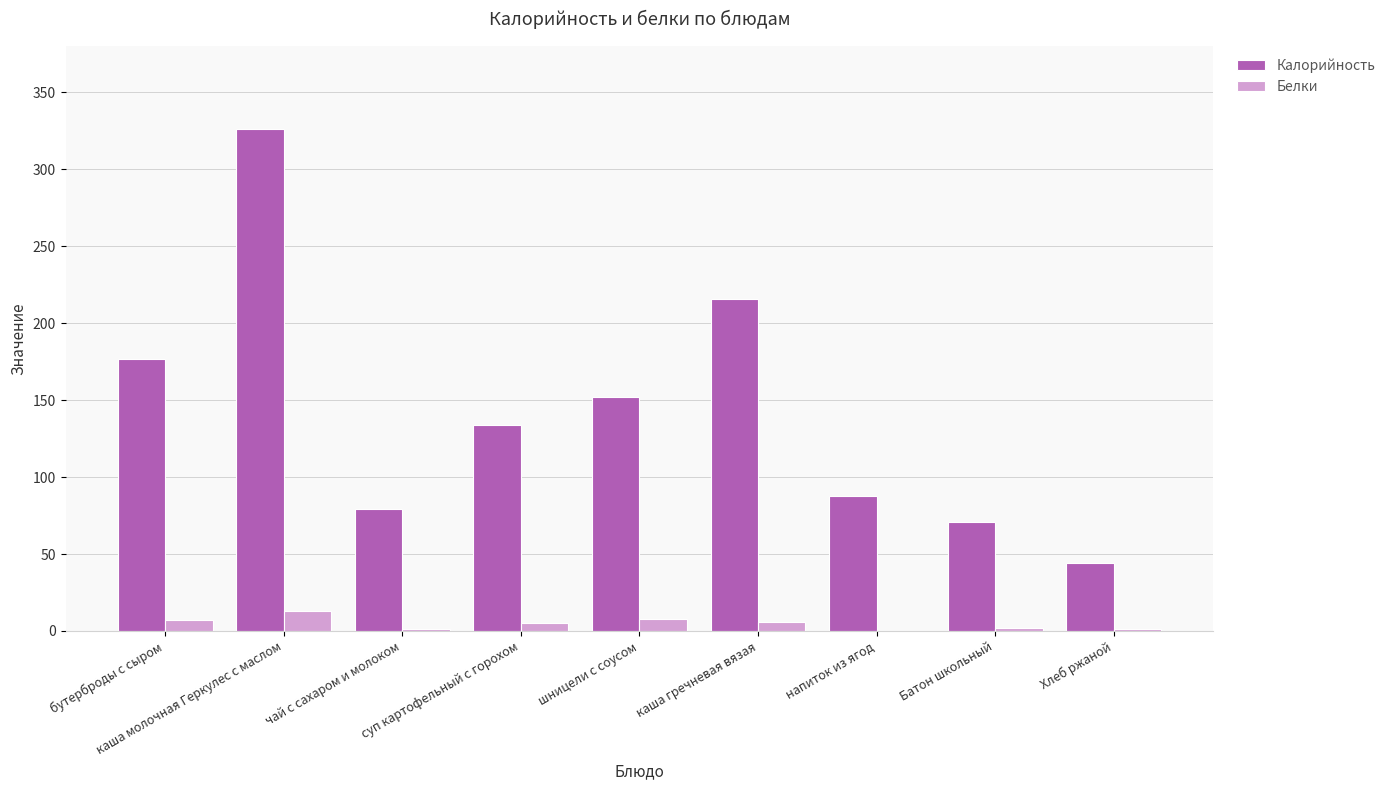

What is the sum of all Белки values?

42.8